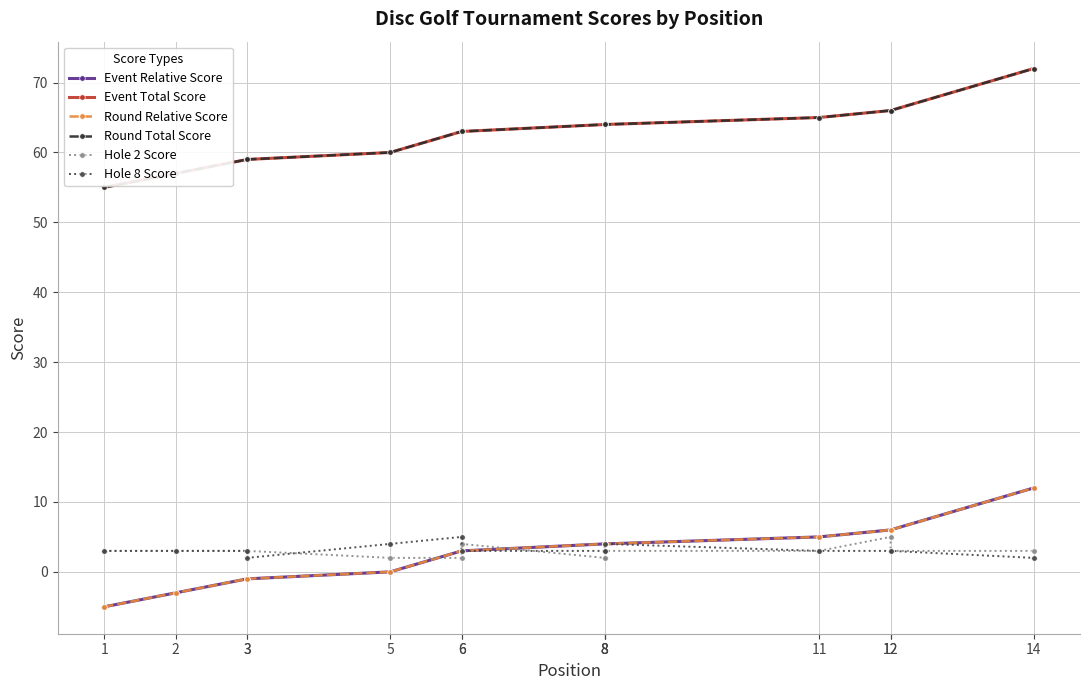

At how many categories does at least one series exceed 68?

1